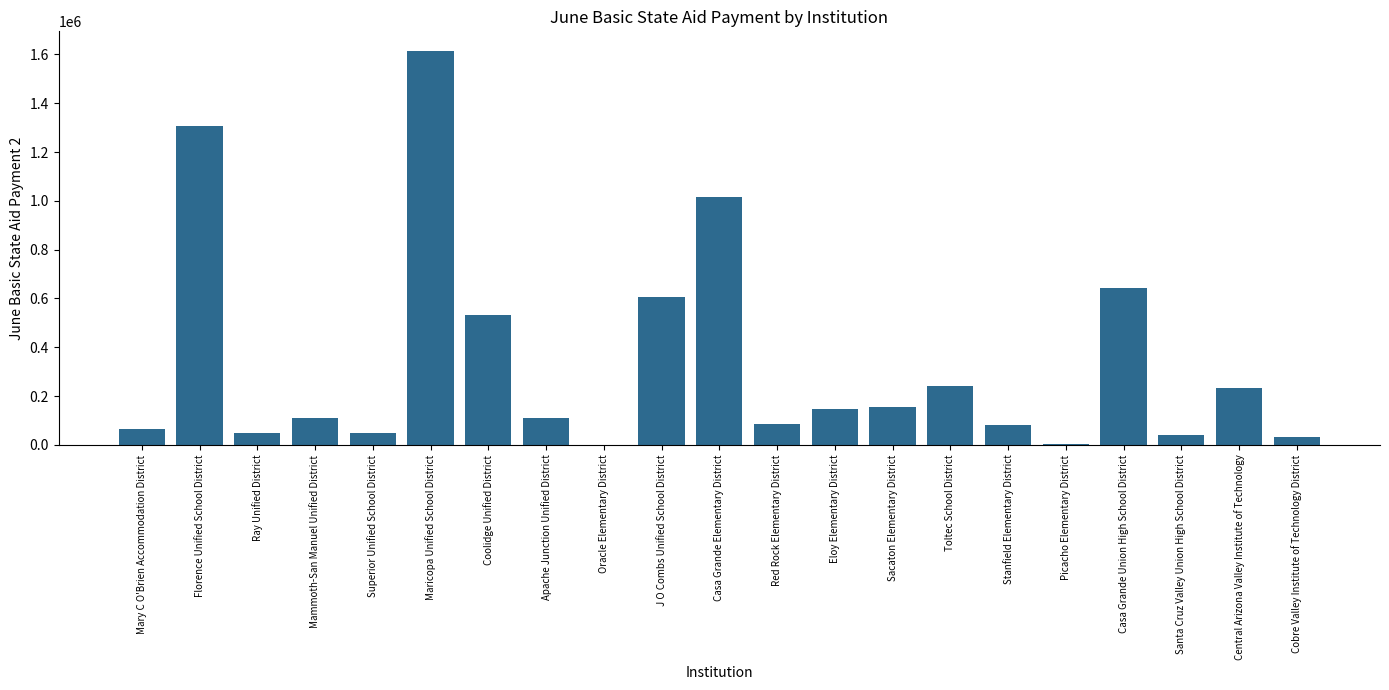

The value at Toltec School District is 240353.8. True or false?

True